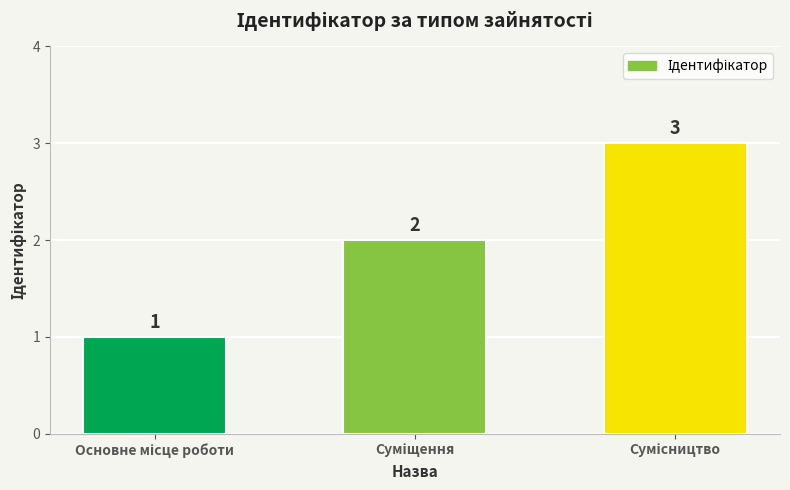

What is the value of the 3rd bar from the left?

3